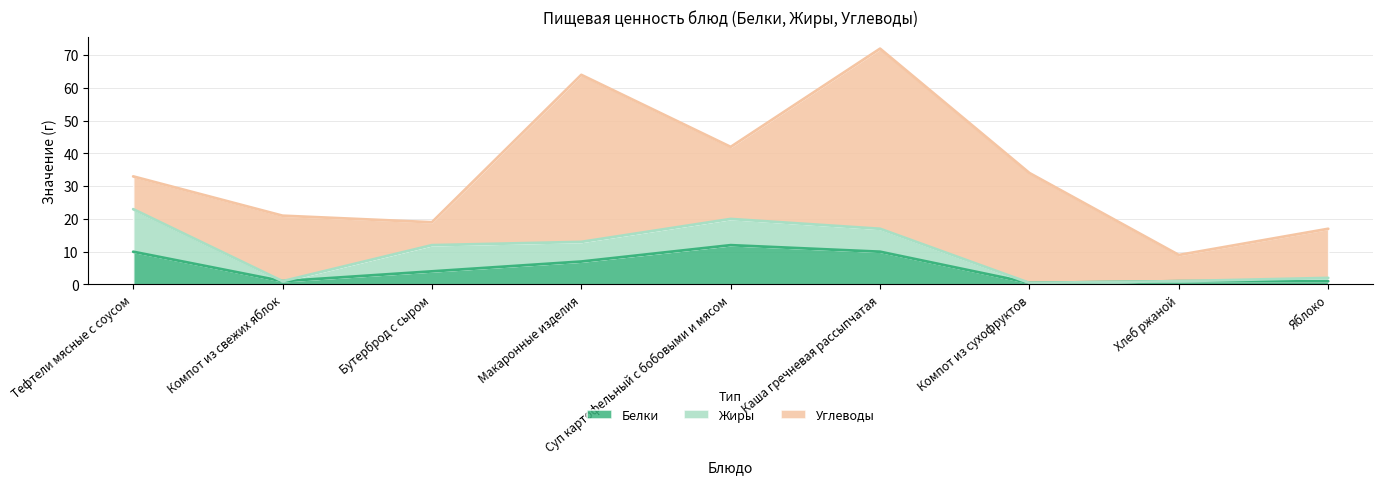

What is the sum of all Жиры values?

43.0